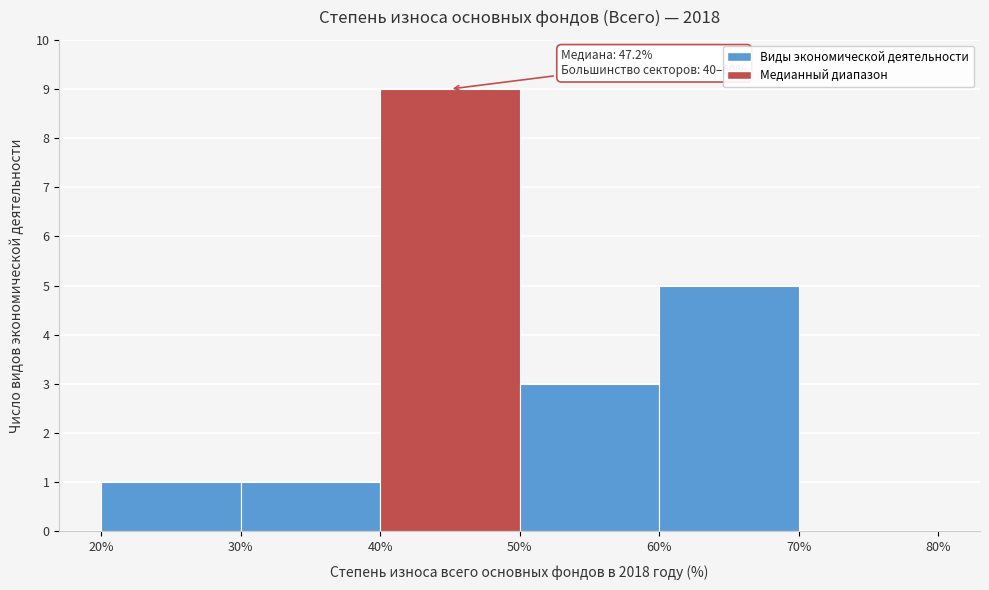

Over which range of the x-axis is the bar tallest?

40% to 50%